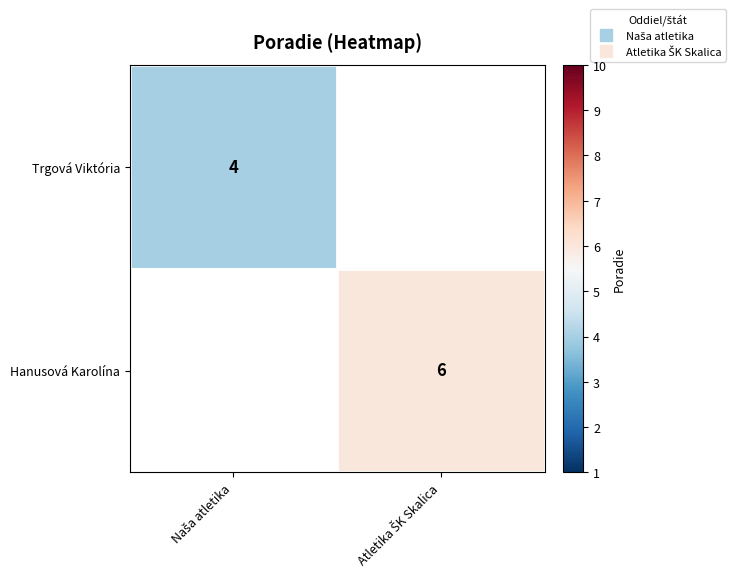

How many distinct data groups are displayed?

2